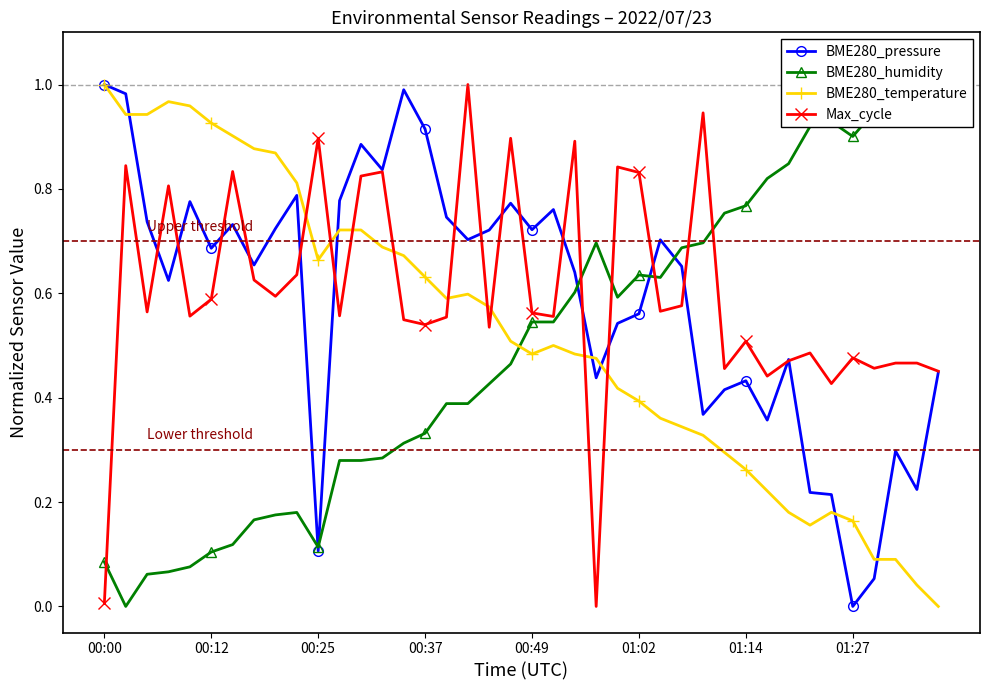

Where is BME280_temperature nearest to the value 0?

39